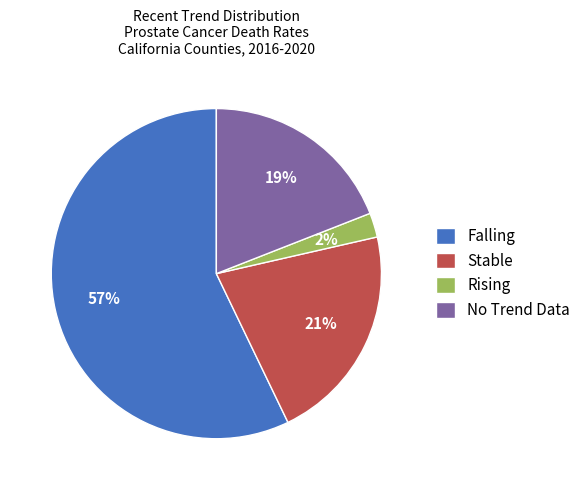

To the nearest percent, what percentage of the pie is No Trend Data?

19%